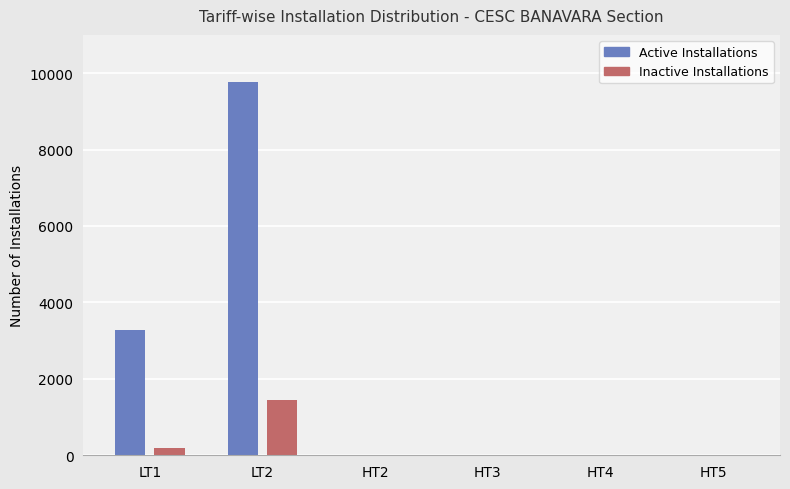

Are the bars grouped side by side (vs. stacked)?

Yes